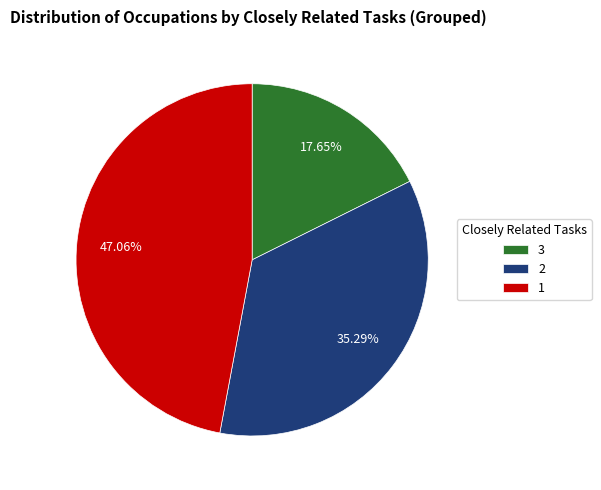

Is there a majority slice in this chart?

No